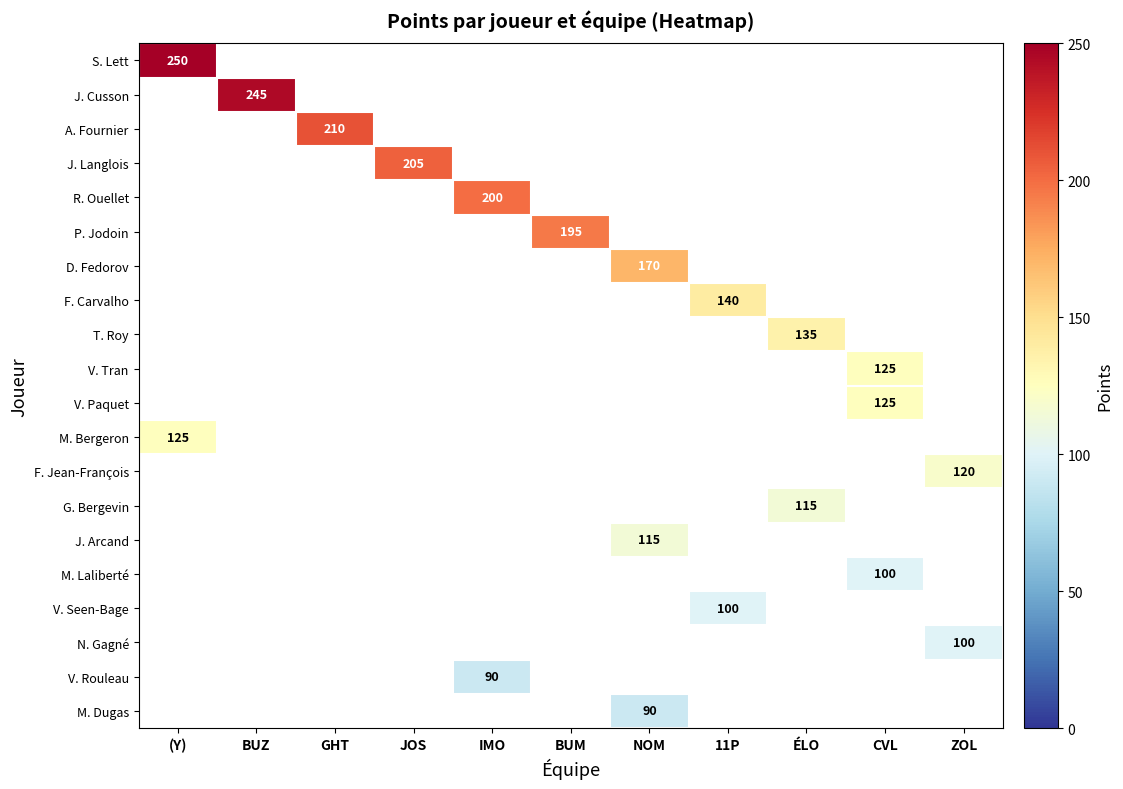

Which series has the largest total across all categories?

row_0